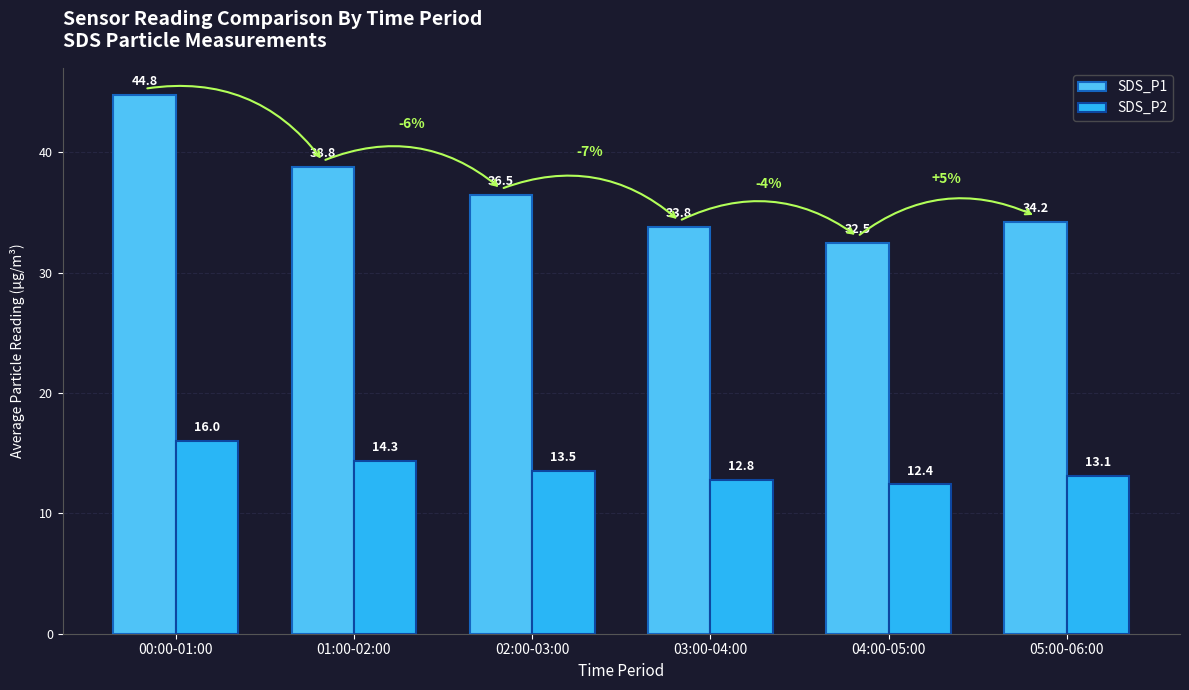

Which series has the widest spread of values?

SDS_P1